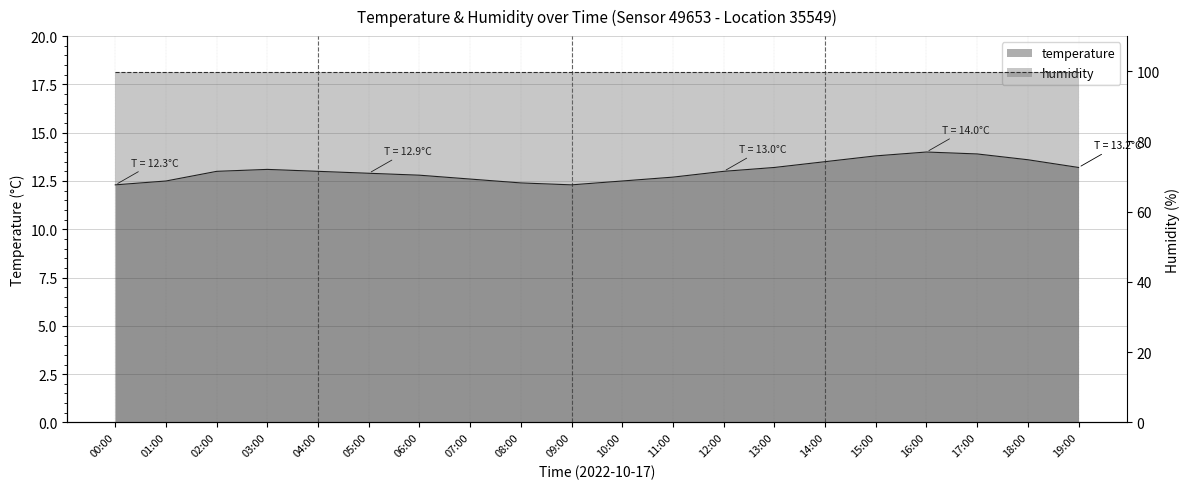

True or false: there are more than 0 points higher than both neighbors.

True